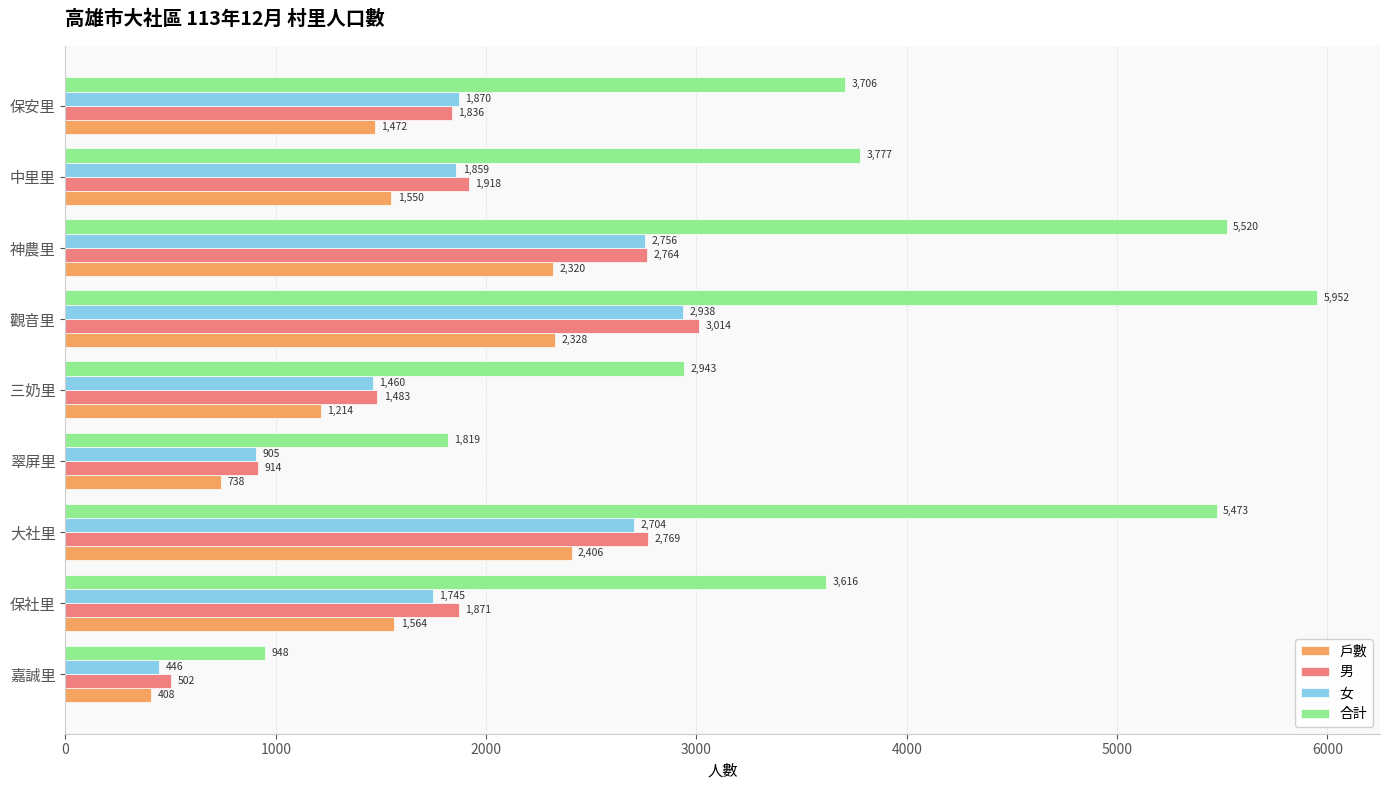

What is the average value of the 男 series?

1897